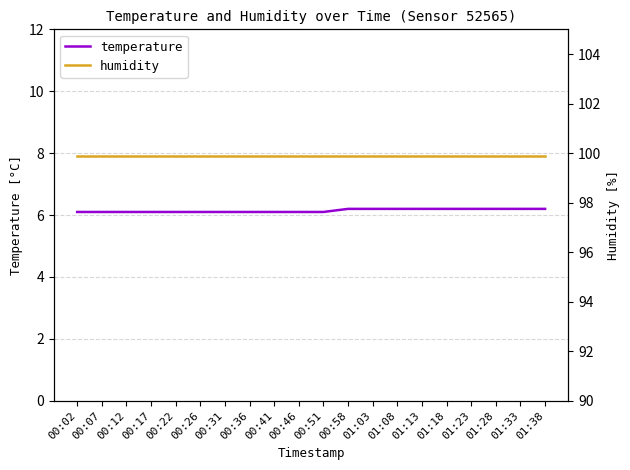

True or false: temperature and humidity intersect in this chart.

False